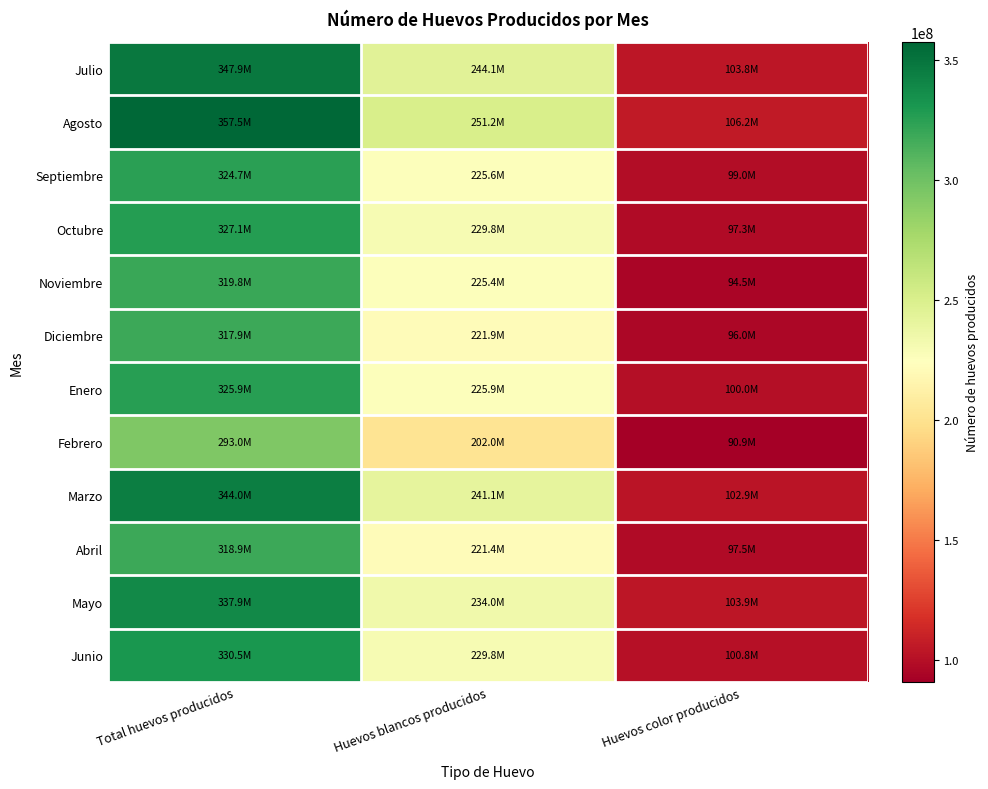

Rank the series at Huevos blancos producidos from highest to lowest value.

Agosto, Julio, Marzo, Mayo, Octubre, Junio, Enero, Septiembre, Noviembre, Diciembre, Abril, Febrero